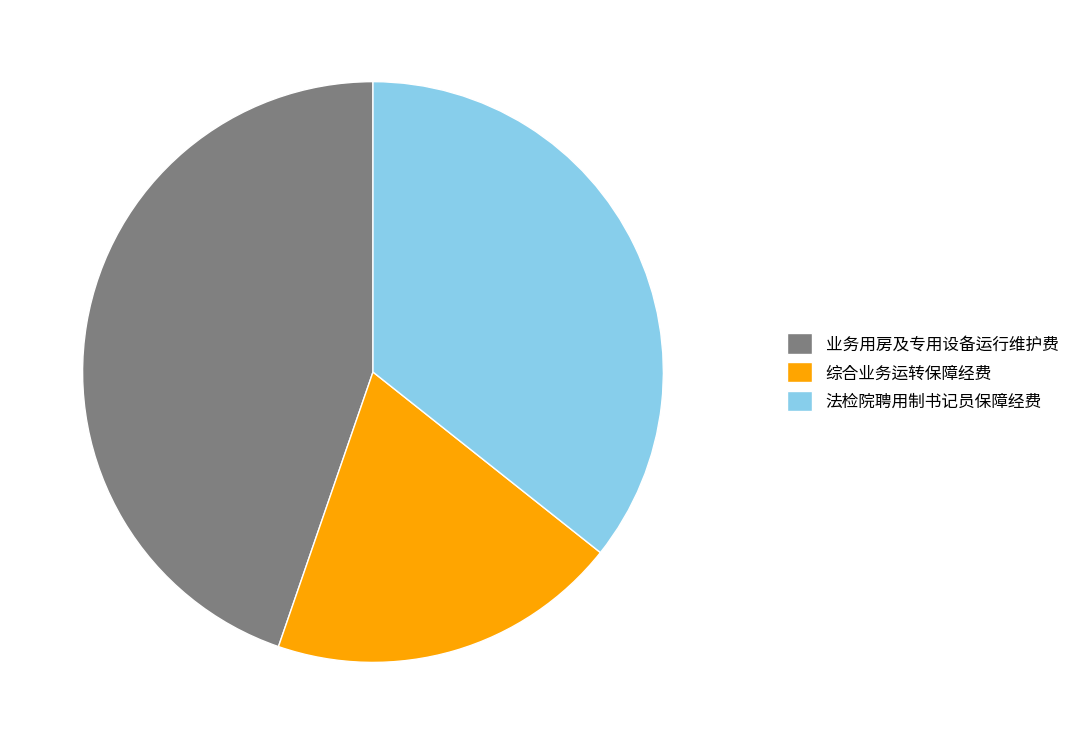

Do 业务用房及专用设备运行维护费 and 法检院聘用制书记员保障经费 together represent more than half of the pie?

Yes